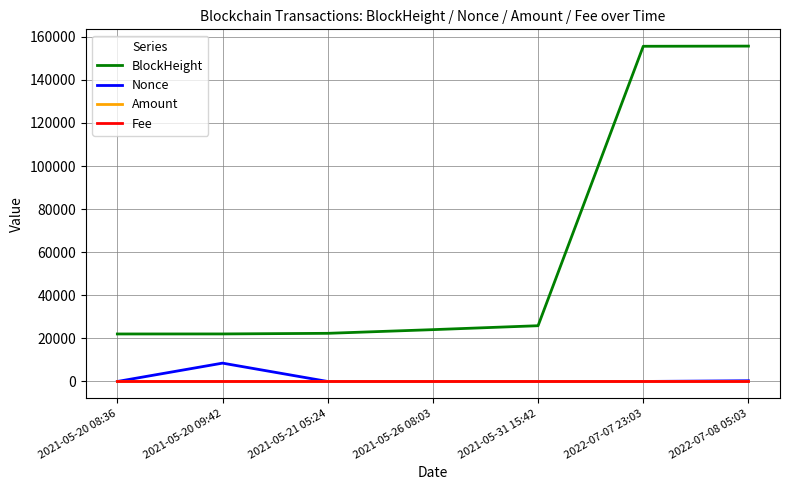

At which label is BlockHeight closest to 88861?

2021-05-31 15:42